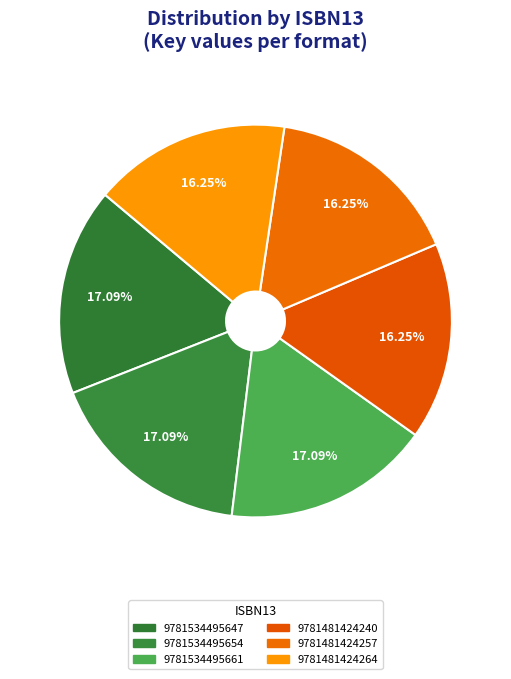

How much of the chart is everything except 9781534495647?

82.9%